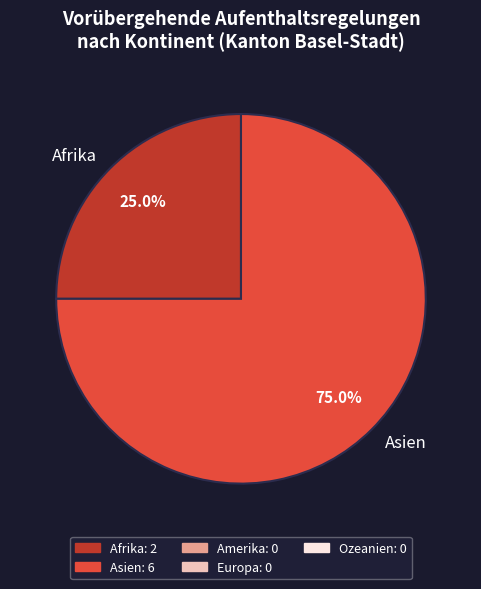

Between Afrika and Asien, which is larger?

Asien